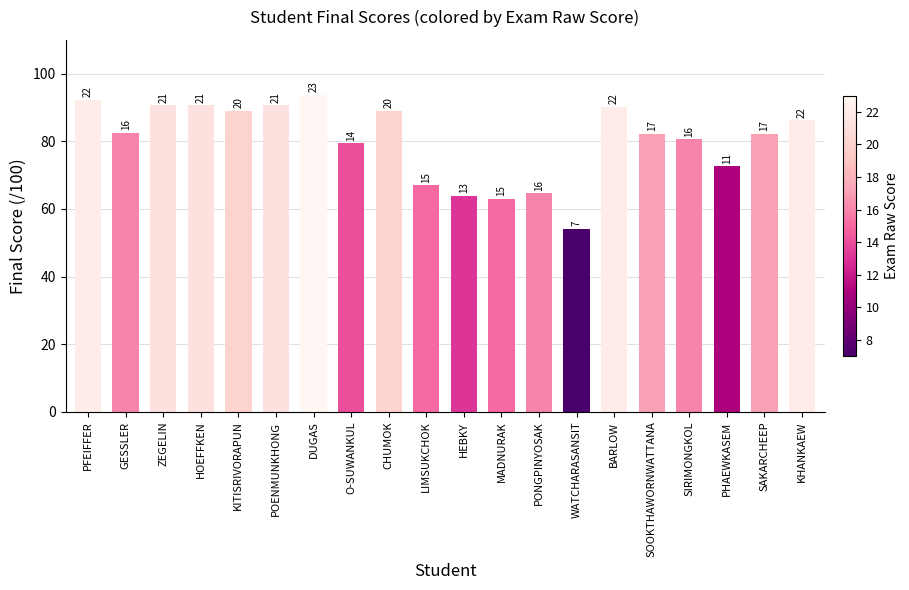

Are the bars horizontal?

No